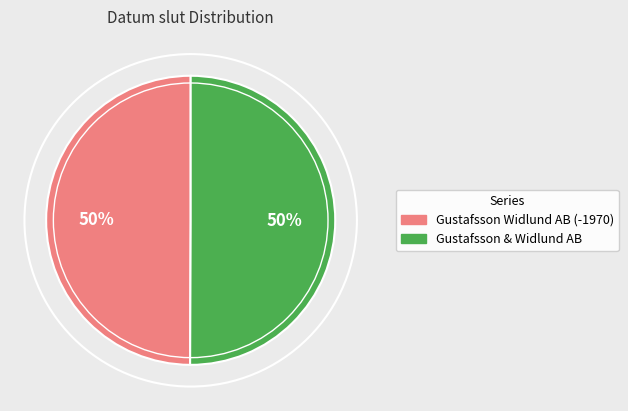

What is the ratio of the value at Gustafsson & Widlund AB to the value at Gustafsson Widlund AB (-1970)?

1.0